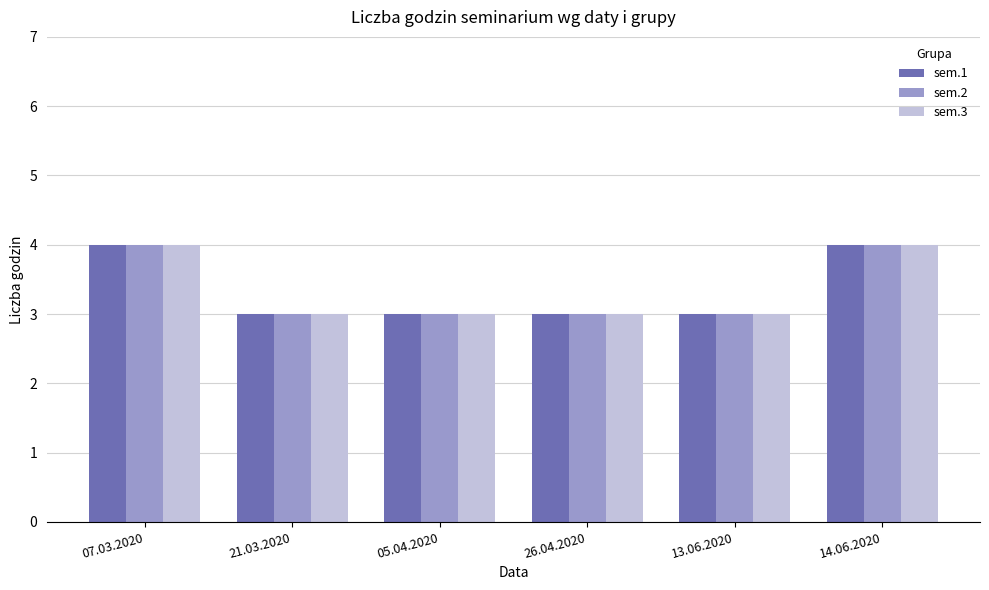

What position from the right is 14.06.2020?

1